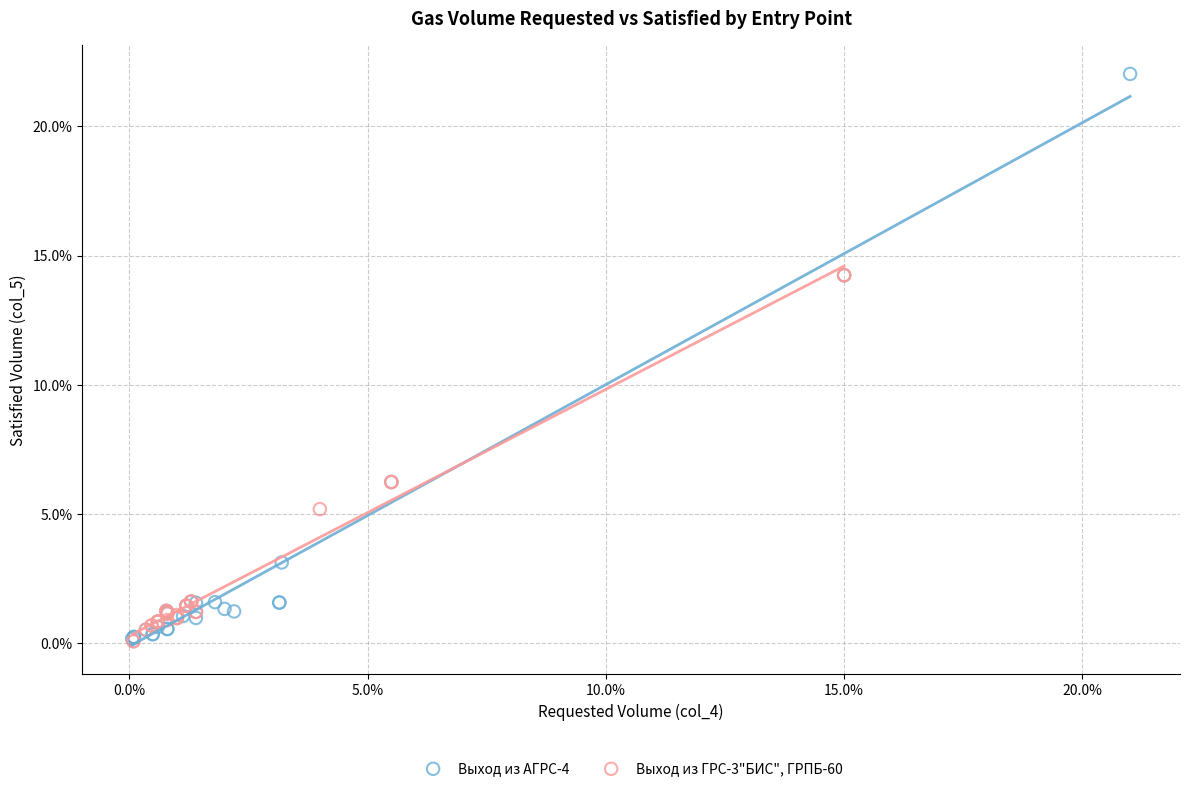

What are all the series names shown in the legend?

Выход из АГРС-4, Выход из ГРС-3"БИС", ГРПБ-60